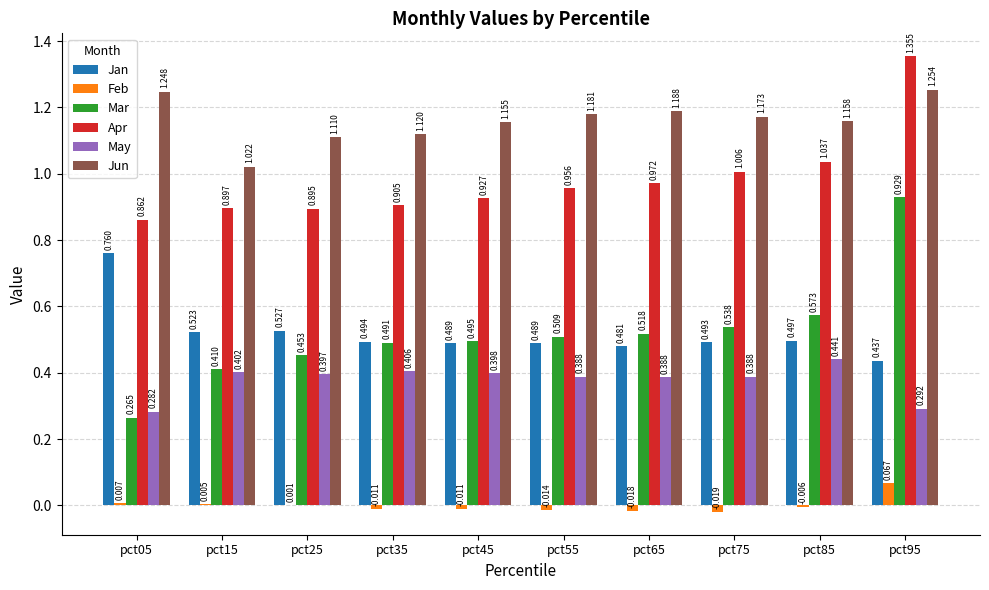

What is the total value across all series at pct95?

4.3